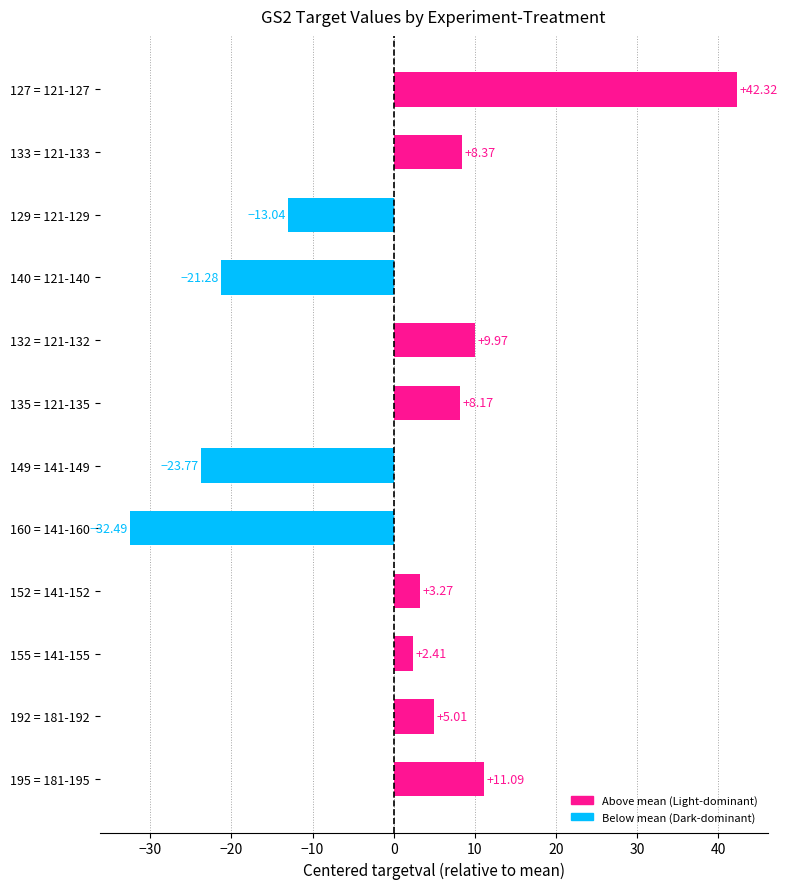

What is the change in value from 140 = 121-140 to 192 = 181-192?

+26.3